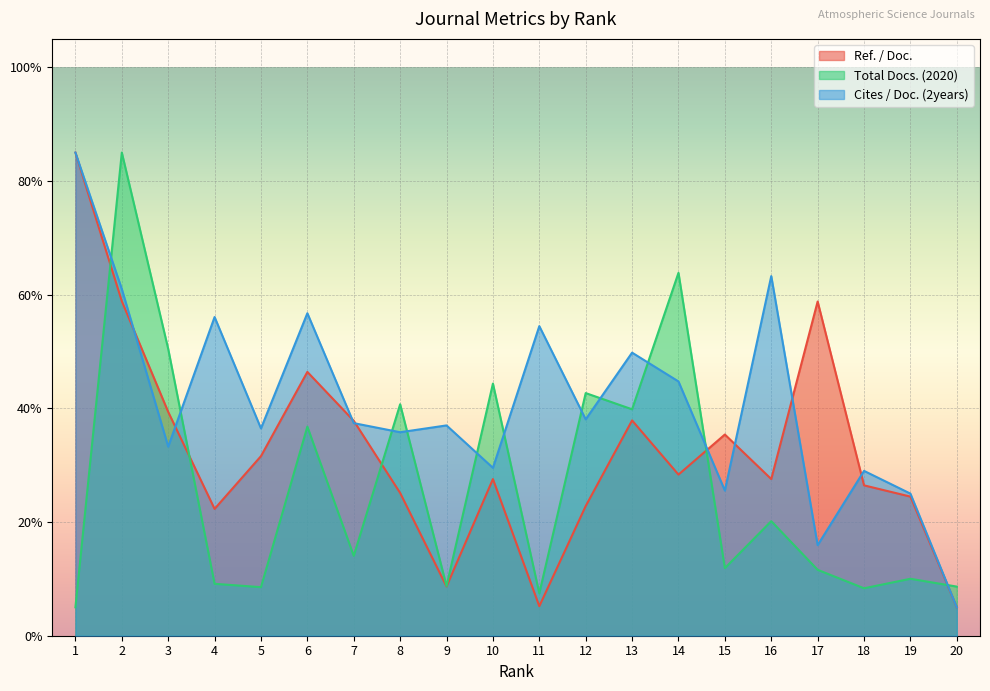

What is the maximum value shown in the chart?

85.0